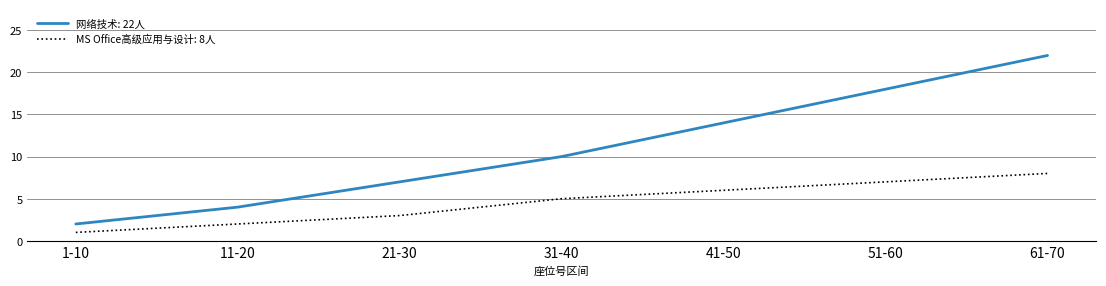

At 41-50, list the series in order from smallest to largest.

MS Office高级应用与设计: 8人, 网络技术: 22人